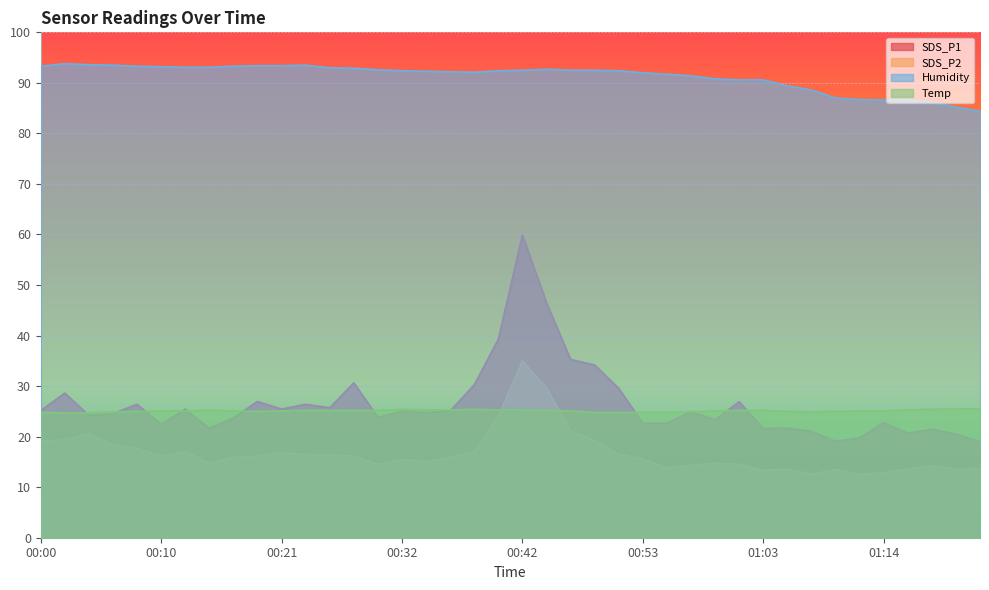

Which has a higher value, 01:22 or 01:12?

01:12